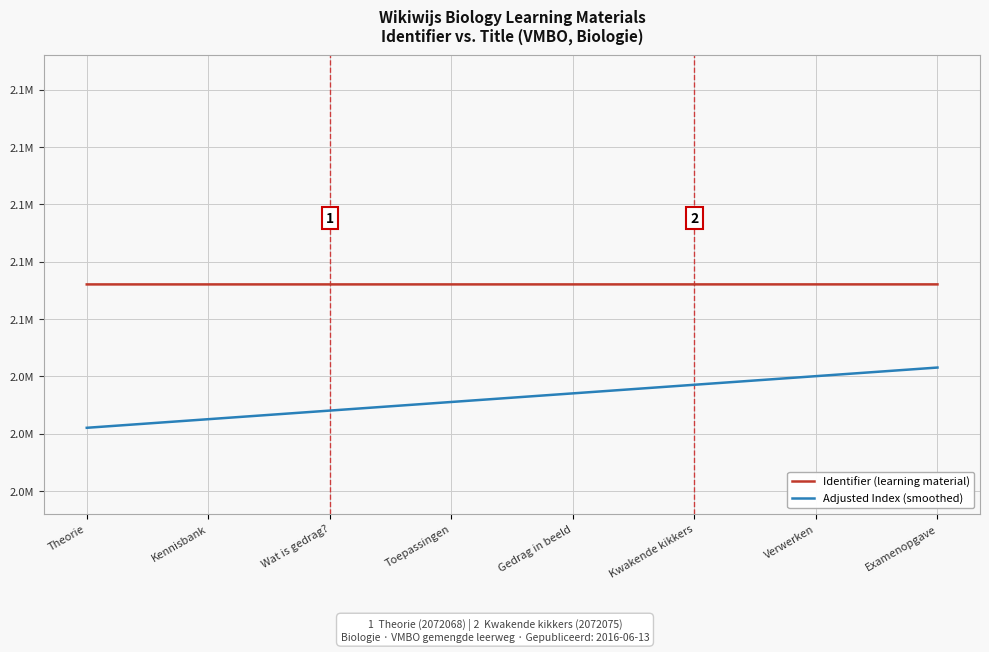

What value does the Adjusted Index (smoothed) series have at Theorie, to the nearest 100?

2022100